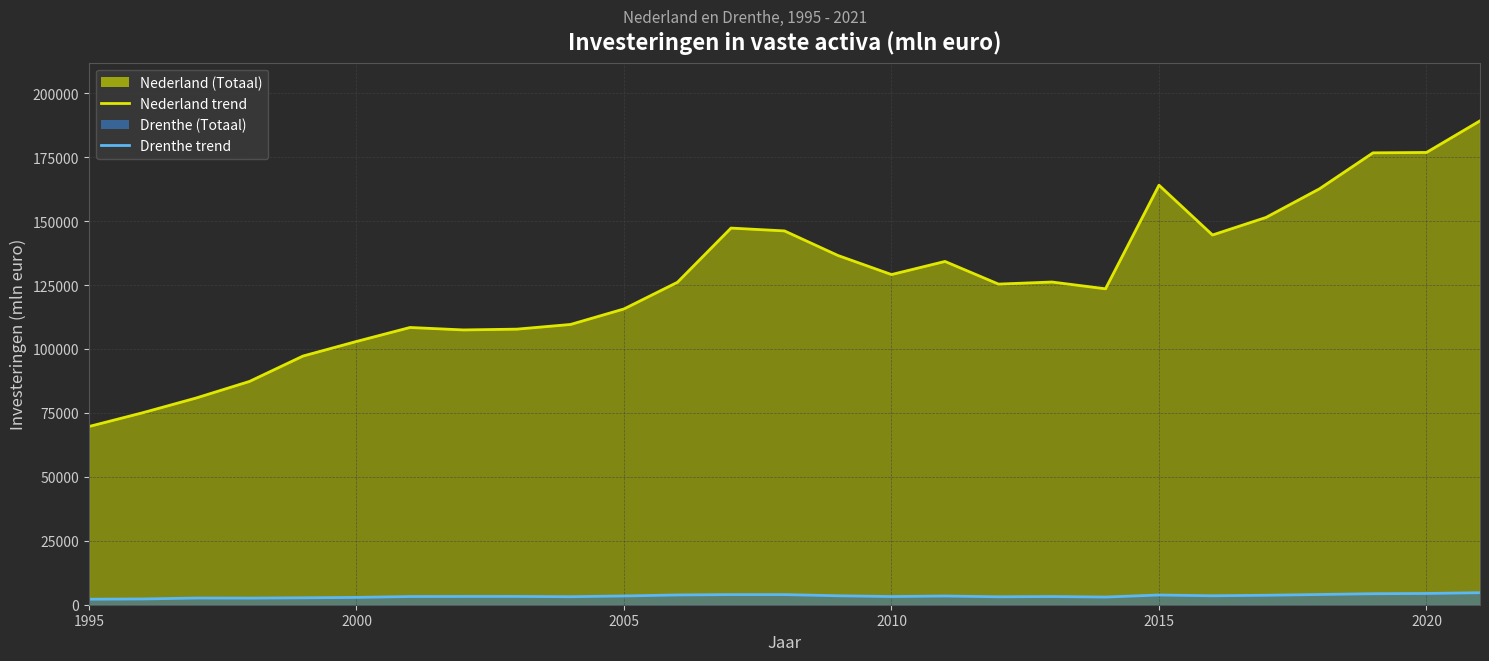

At 2000, list the series in order from smallest to largest.

Drenthe trend, Nederland trend